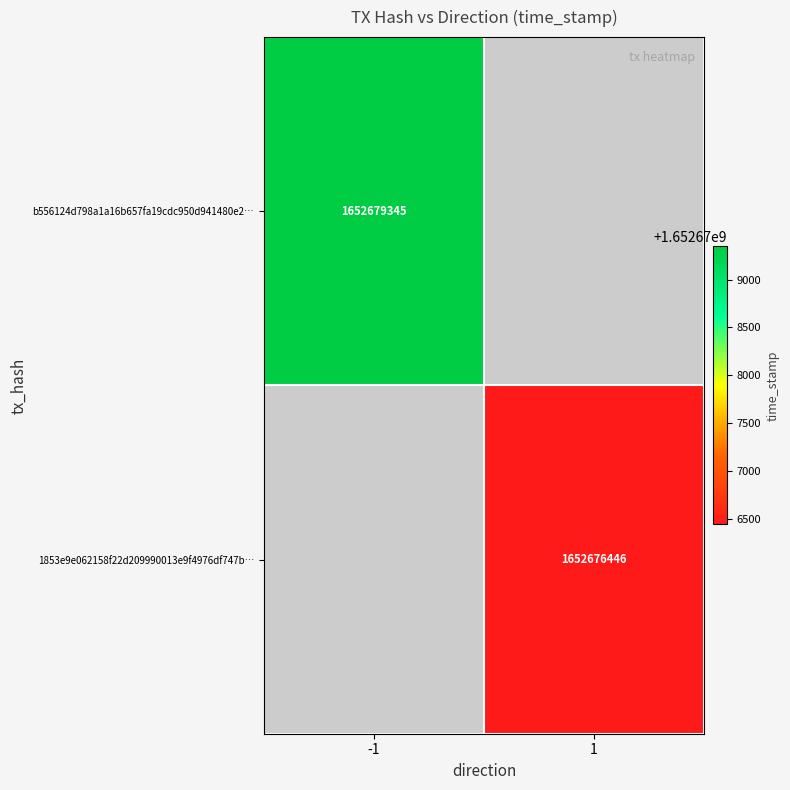

Is the value of 1853e9e062158f22d209990013e9f4976df747b… at 1 greater than the value of b556124d798a1a16b657fa19cdc950d941480e2… at -1?

No